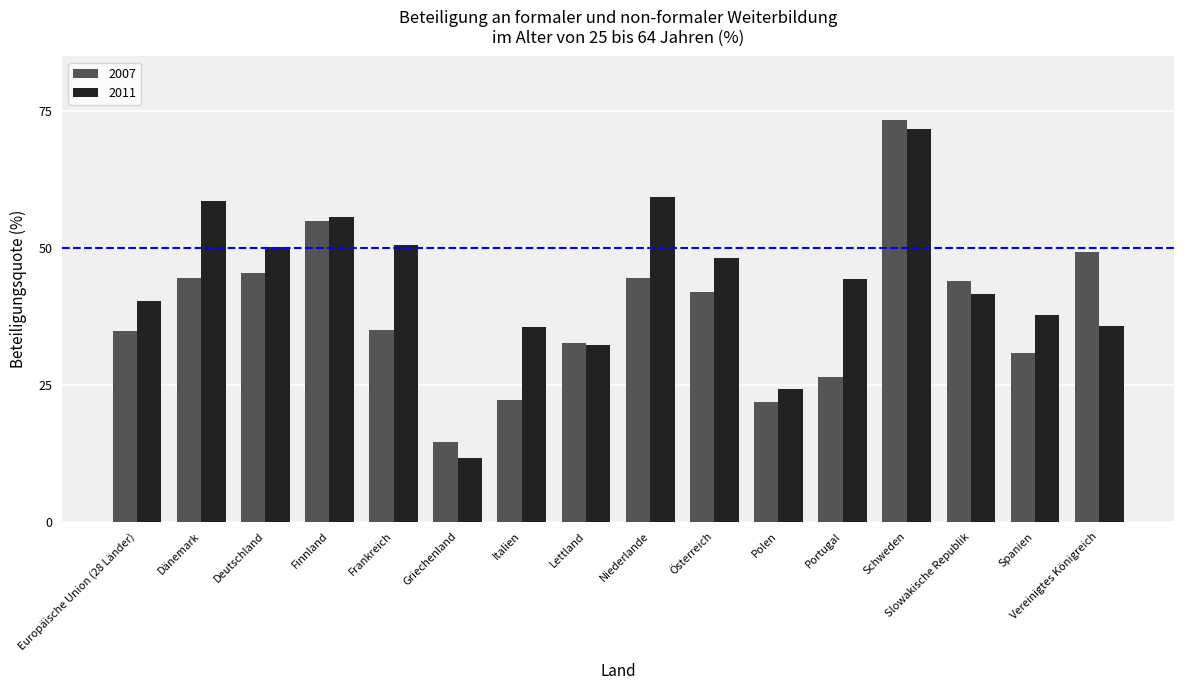

At which category is the sum across all series the highest?

Schweden